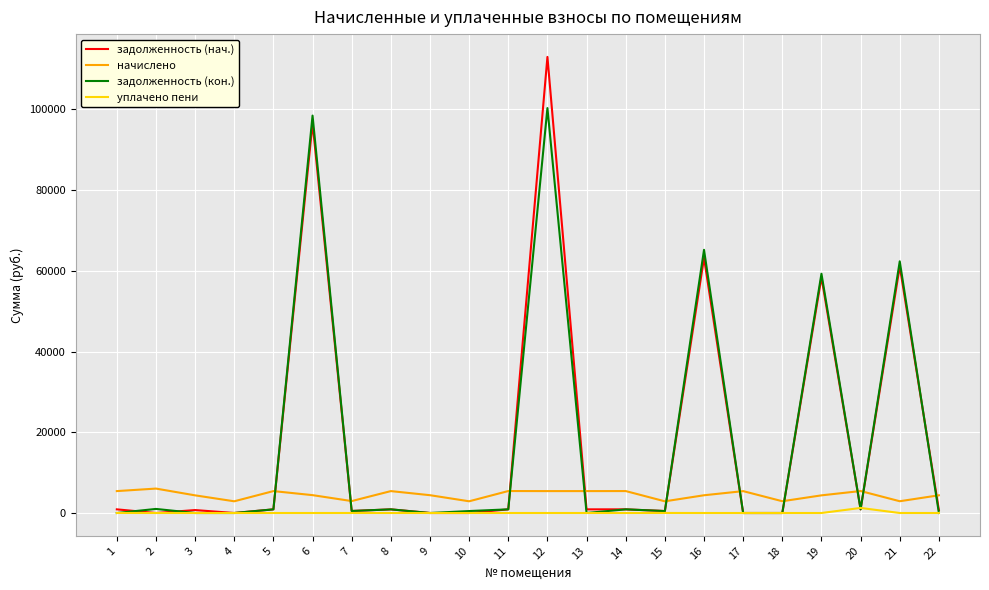

Between 1 and 16, which series saw the biggest shift?

задолженность (кон.)